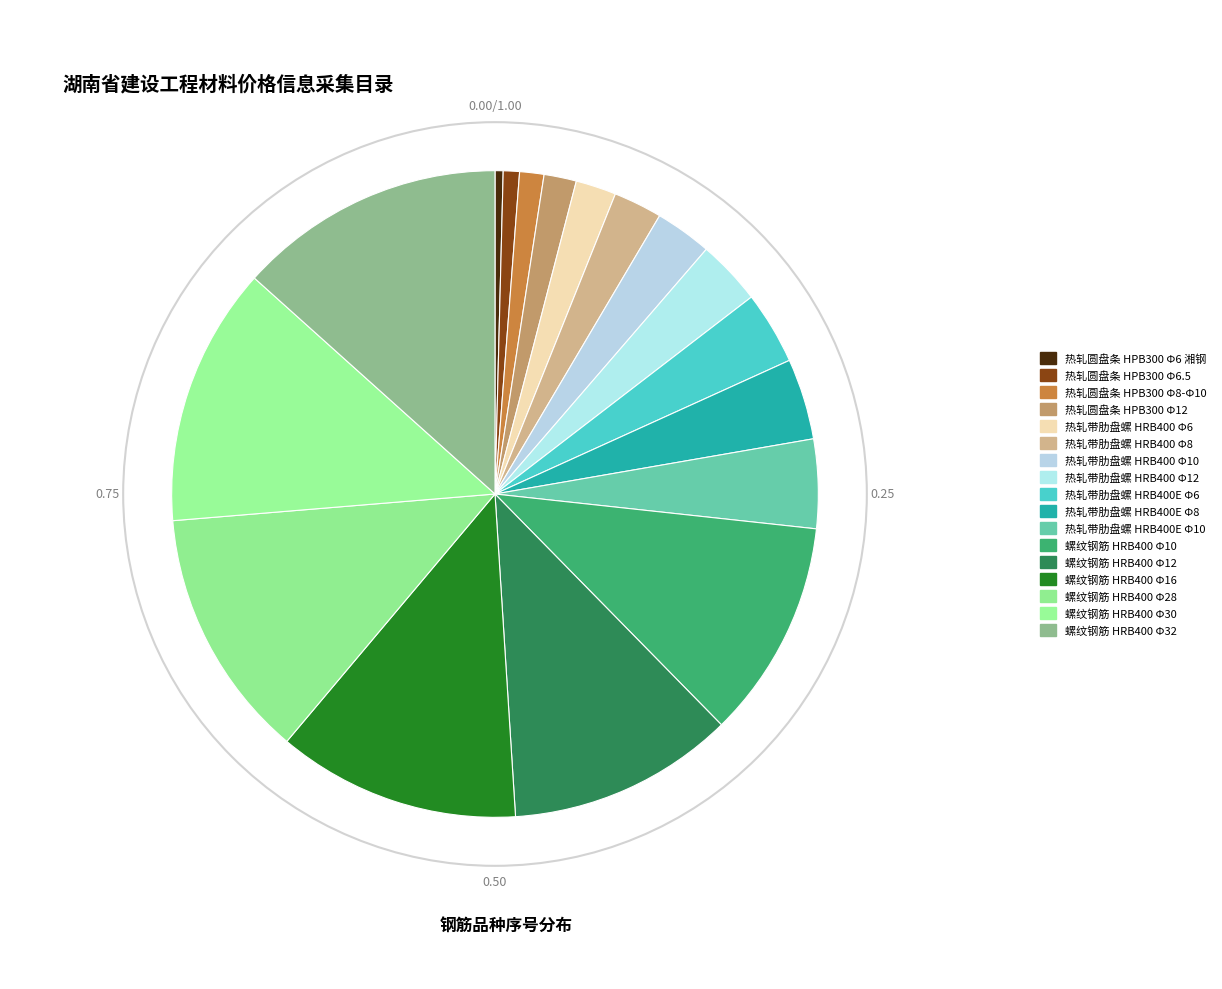

How many segments does this pie chart have?

17